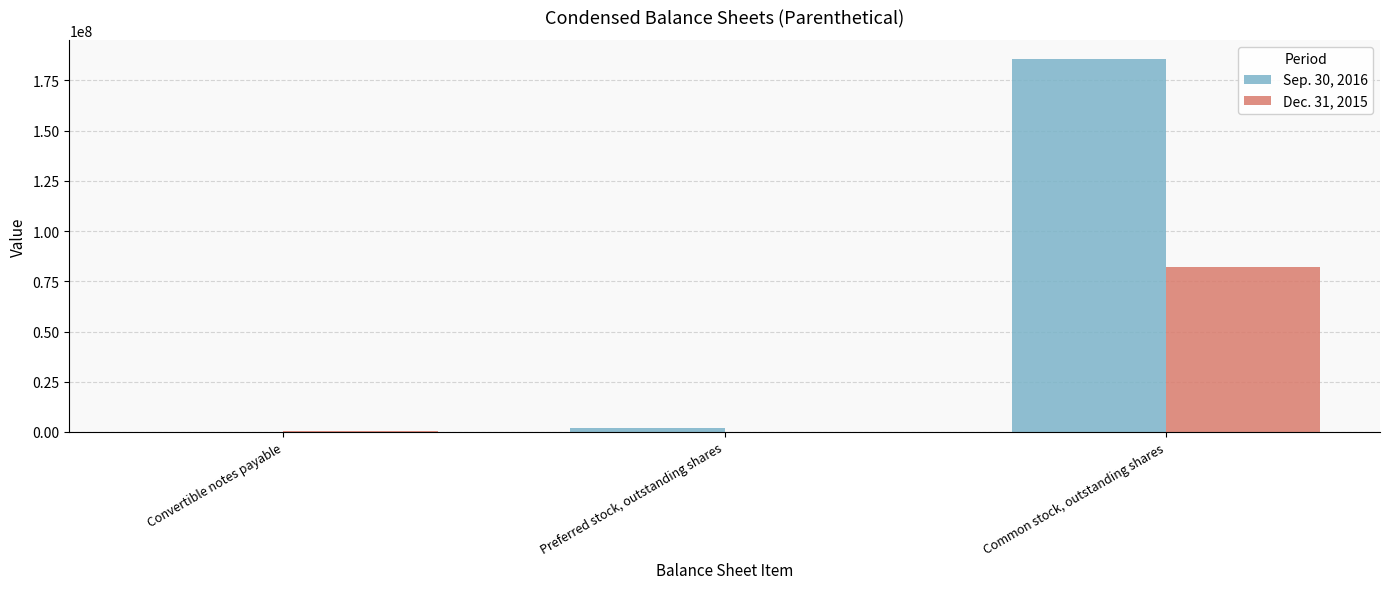

True or false: Sep. 30, 2016 has a value of 255854297 at Common stock, outstanding shares.

False